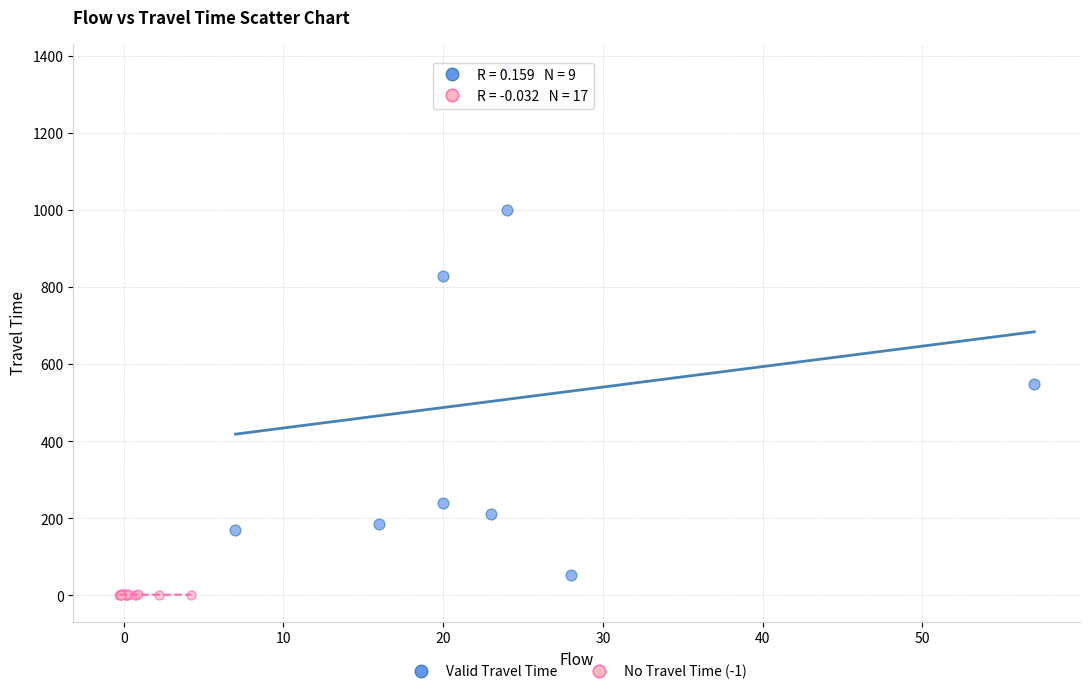

Which series contains the lowest Y value?

No Travel Time (-1)